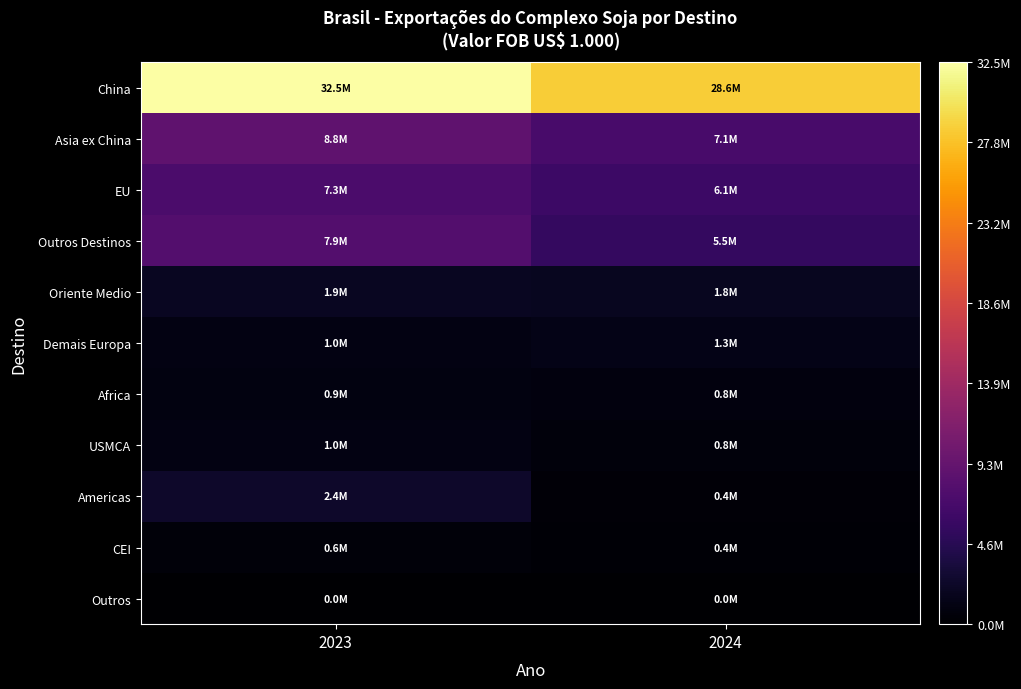

Which label corresponds to the smallest value in the chart?

2024